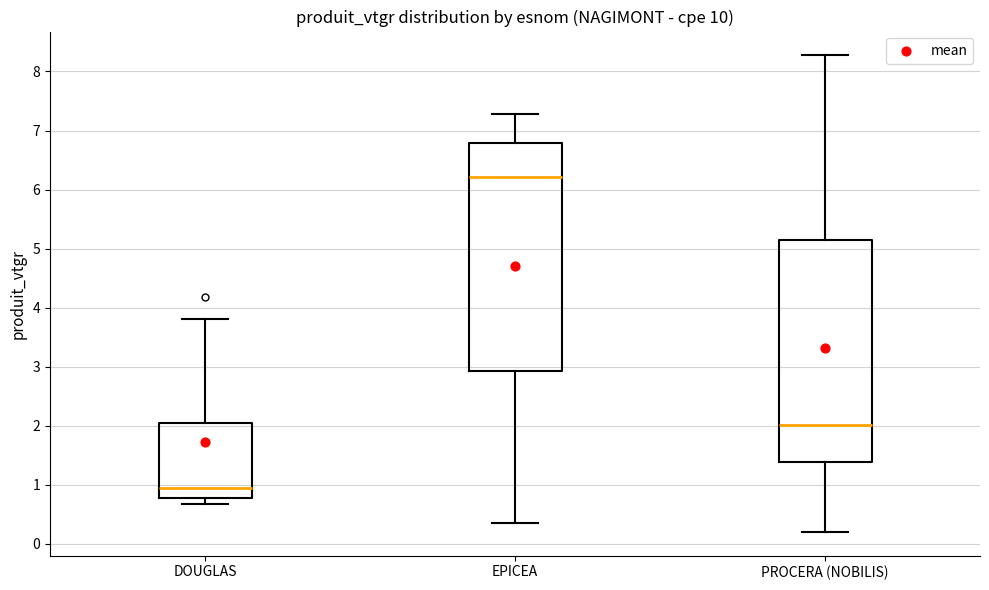

Which box is the tallest, from its lower edge to its upper edge?

EPICEA